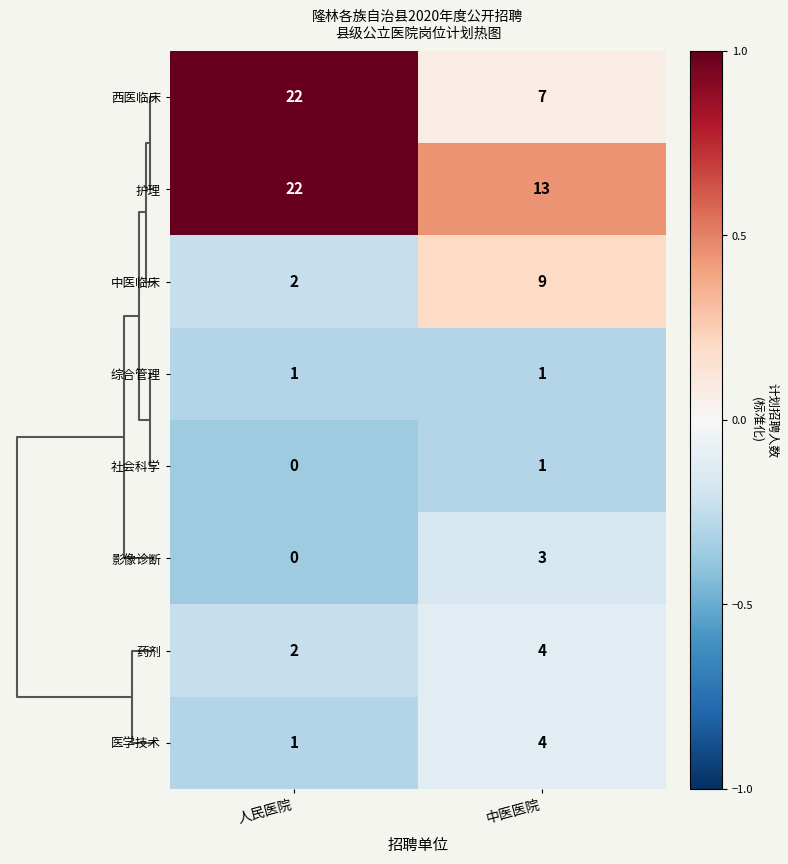

The 社会科学 series shows 1 at 中医医院. True or false?

True